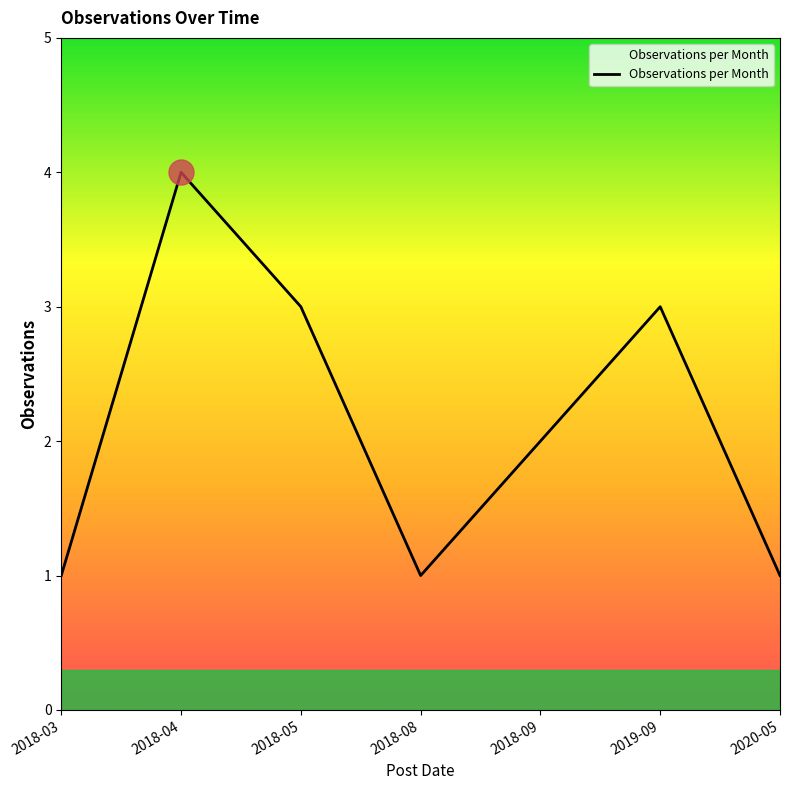

The chart shows a value of 1 at 2018-09. True or false?

False